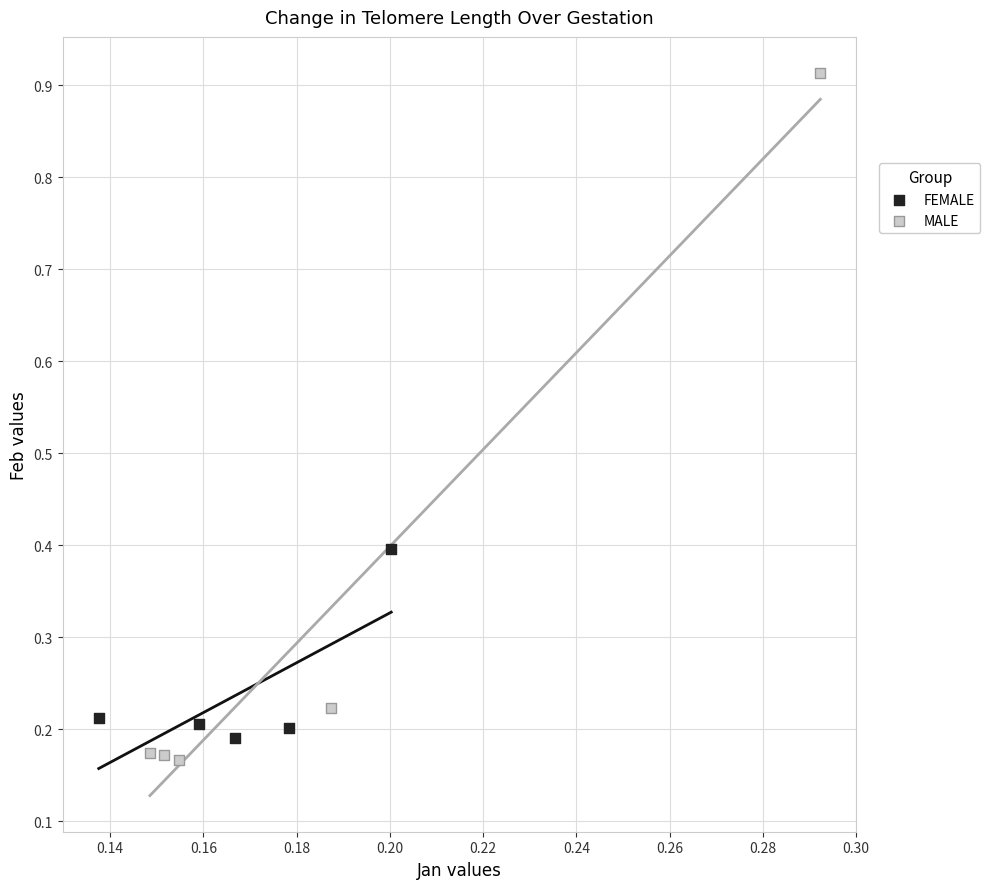

Which series has the widest spread of Y values?

MALE